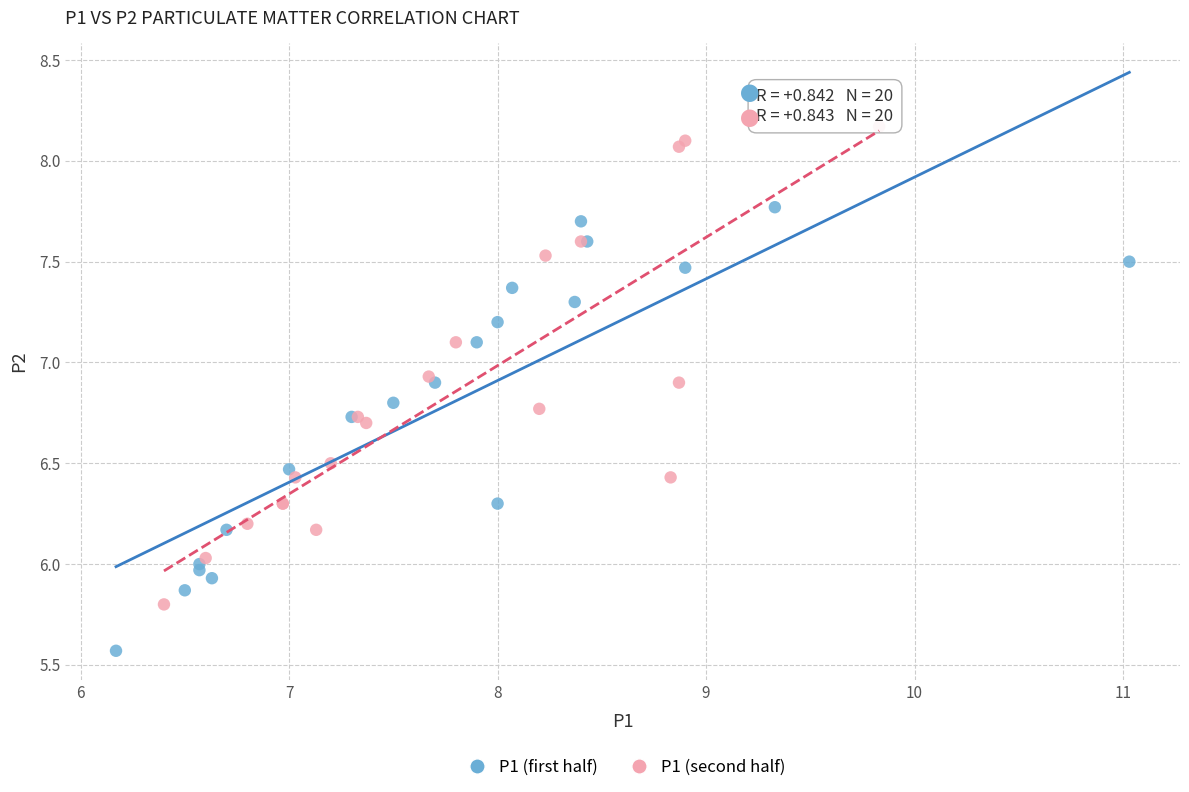

Which series reaches the minimum Y coordinate?

P1 (first half)